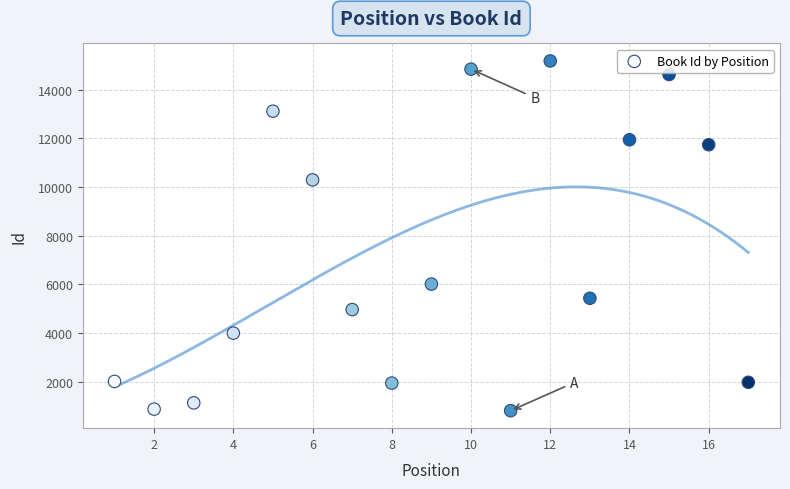

What Y value in the scatter plot is closest to 7995?

6011